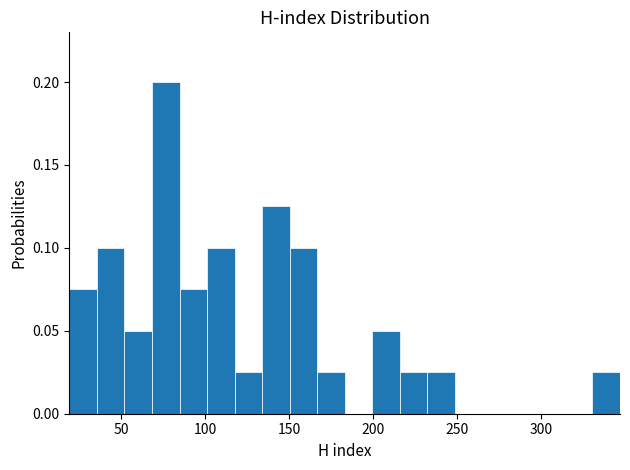

Around what value on the x-axis is the tallest bar? Give the approximate position of its centre, as read against the axis.

75